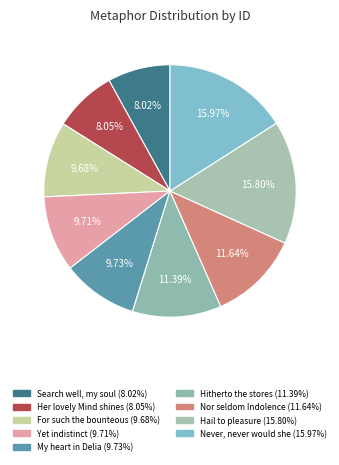

Rank the categories by value from highest to lowest.

Never, never would she, Hail to pleasure, Nor seldom Indolence, Hitherto the stores, My heart in Delia, Yet indistinct, For such the bounteous, Her lovely Mind shines, Search well, my soul